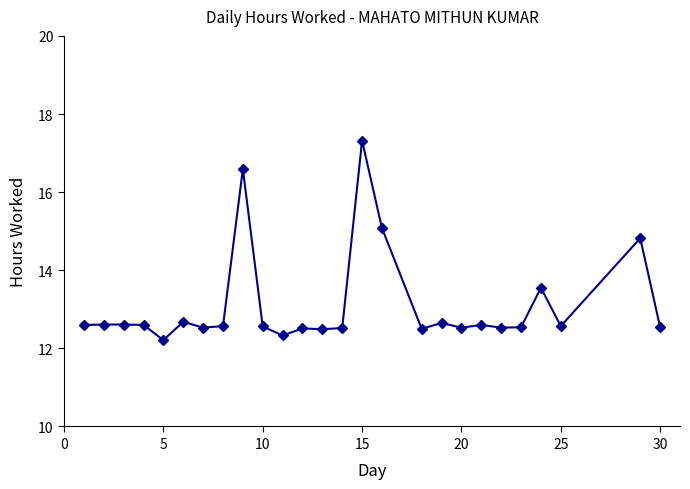

What is the maximum value shown in the chart?

17.3